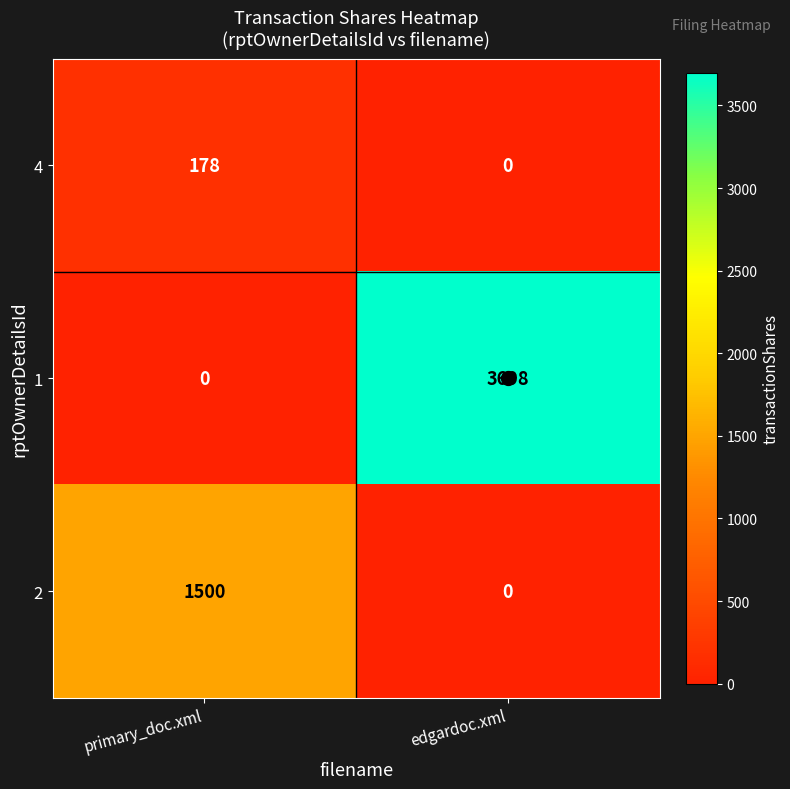

Is it true that 1 equals 6317 at edgardoc.xml?

False